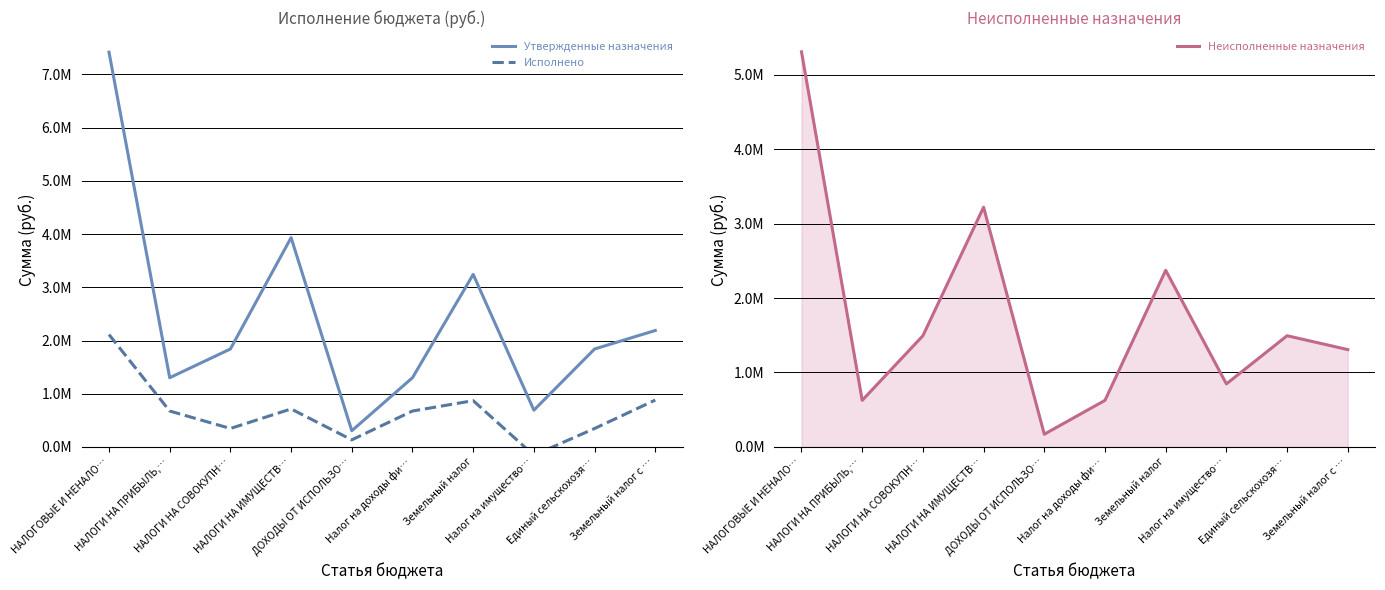

What is the approximate value of Исполнено at Земельный налог с …?

881109.6